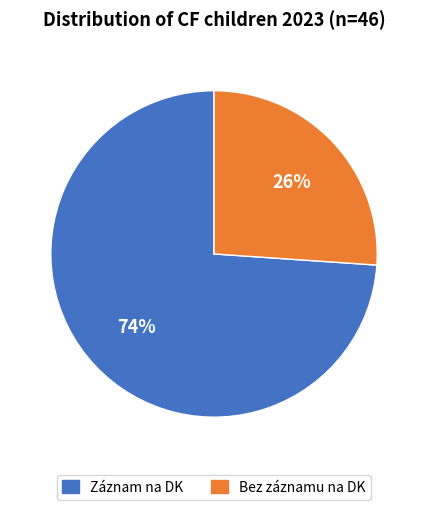

How many segments does this pie chart have?

2